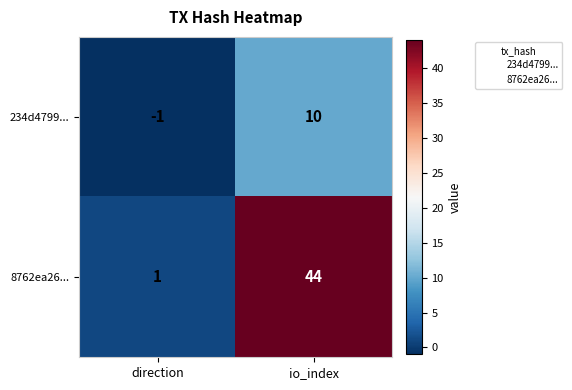

At how many categories does at least one series exceed 26?

1